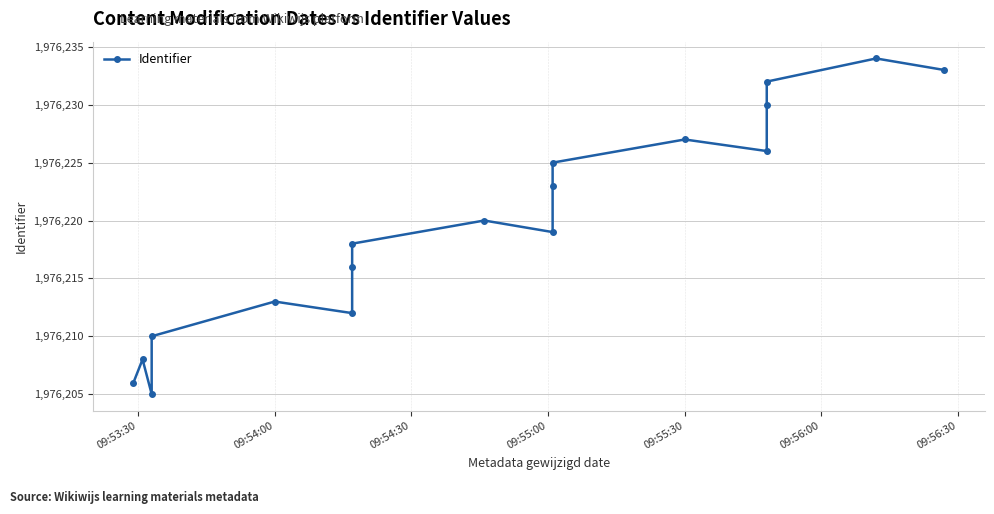

What is the value of the 7th point from the left?

1976216